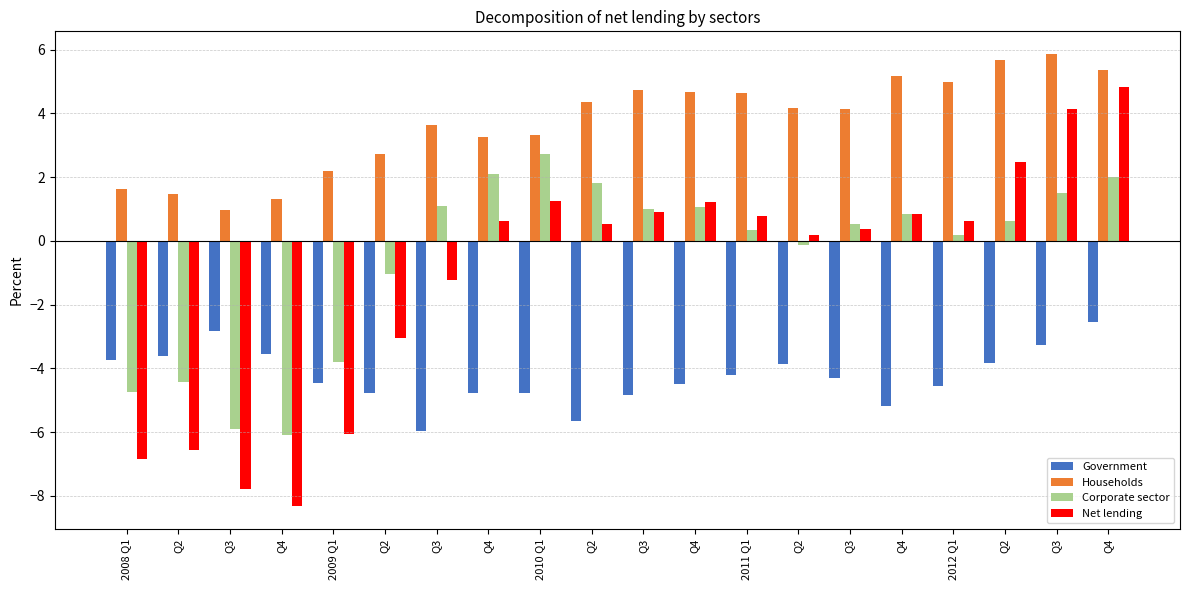

How many groups of bars are there?

20